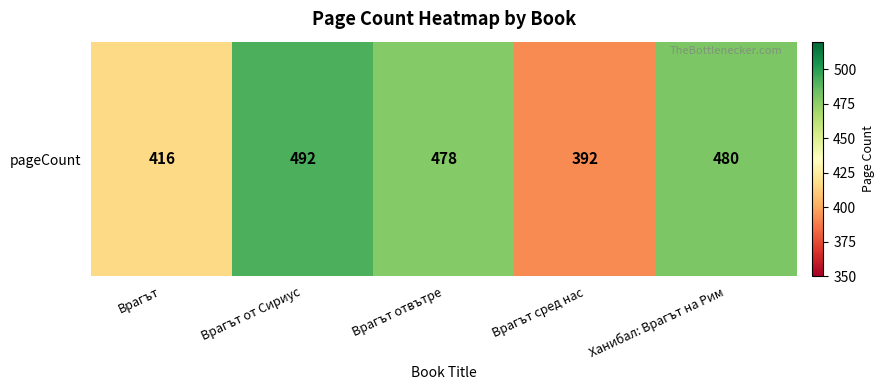

At which label does the data first exceed 478?

Врагът от Сириус